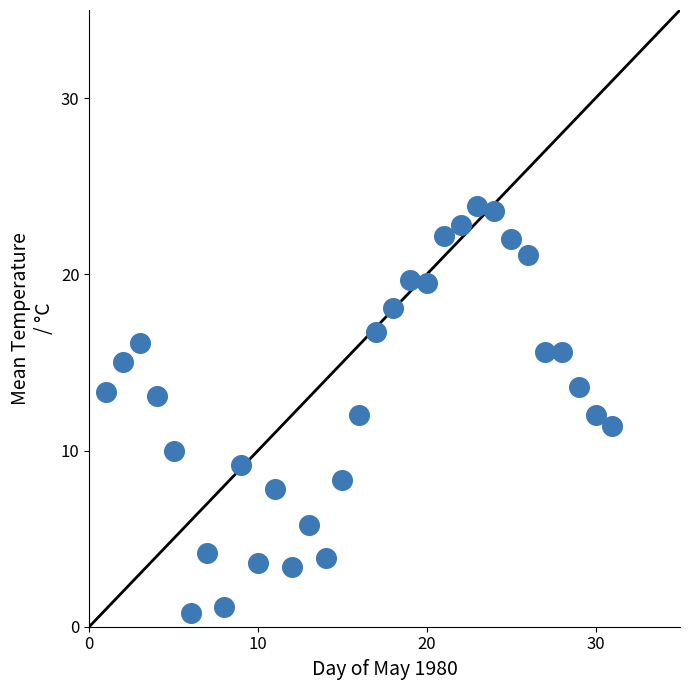

What is the range of Y values (max minus min)?

23.1